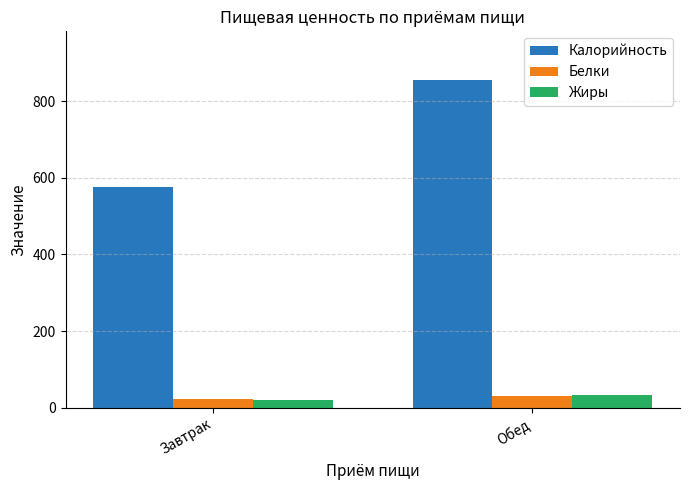

Is the value of Калорийность at Обед greater than the value of Белки at Обед?

Yes